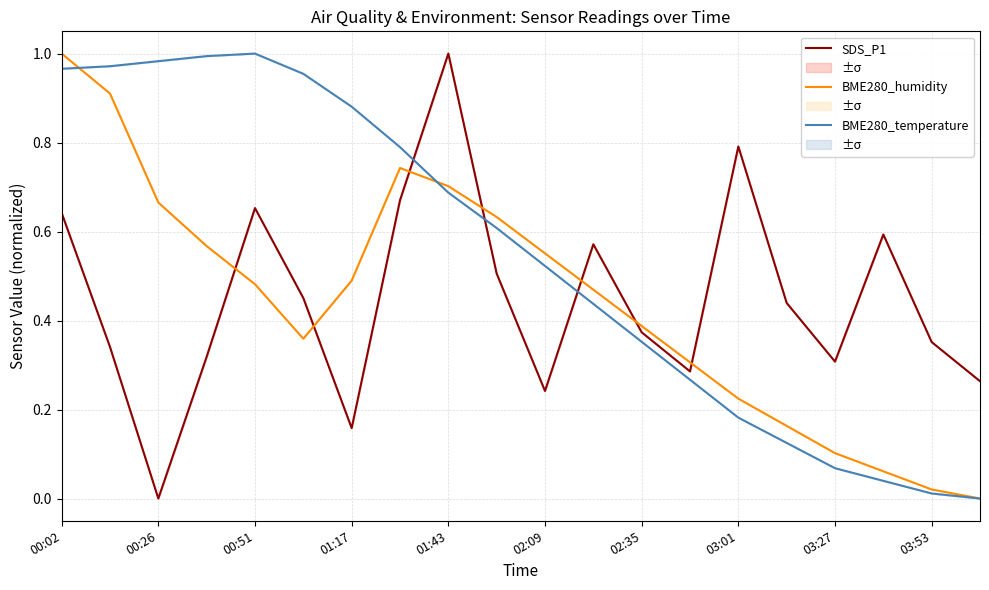

Is it true that BME280_humidity equals 0.6 at 19?

False